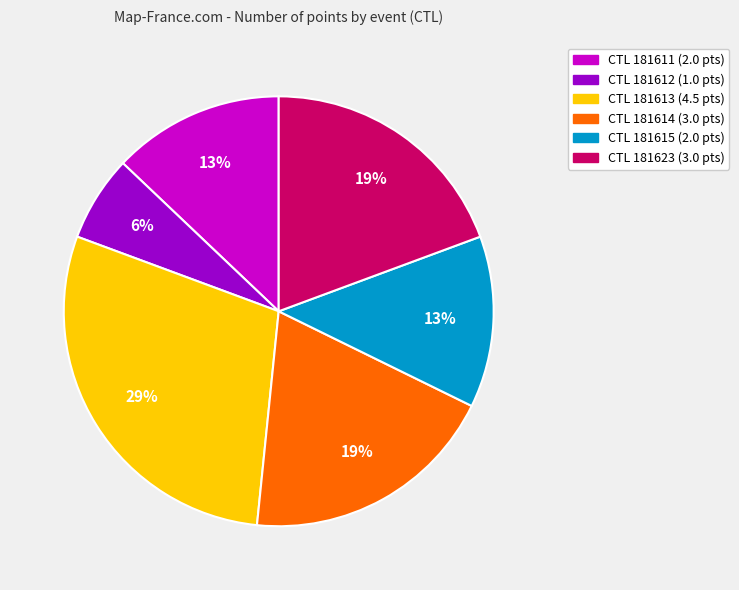

To the nearest percent, what is the average slice percentage?

17%